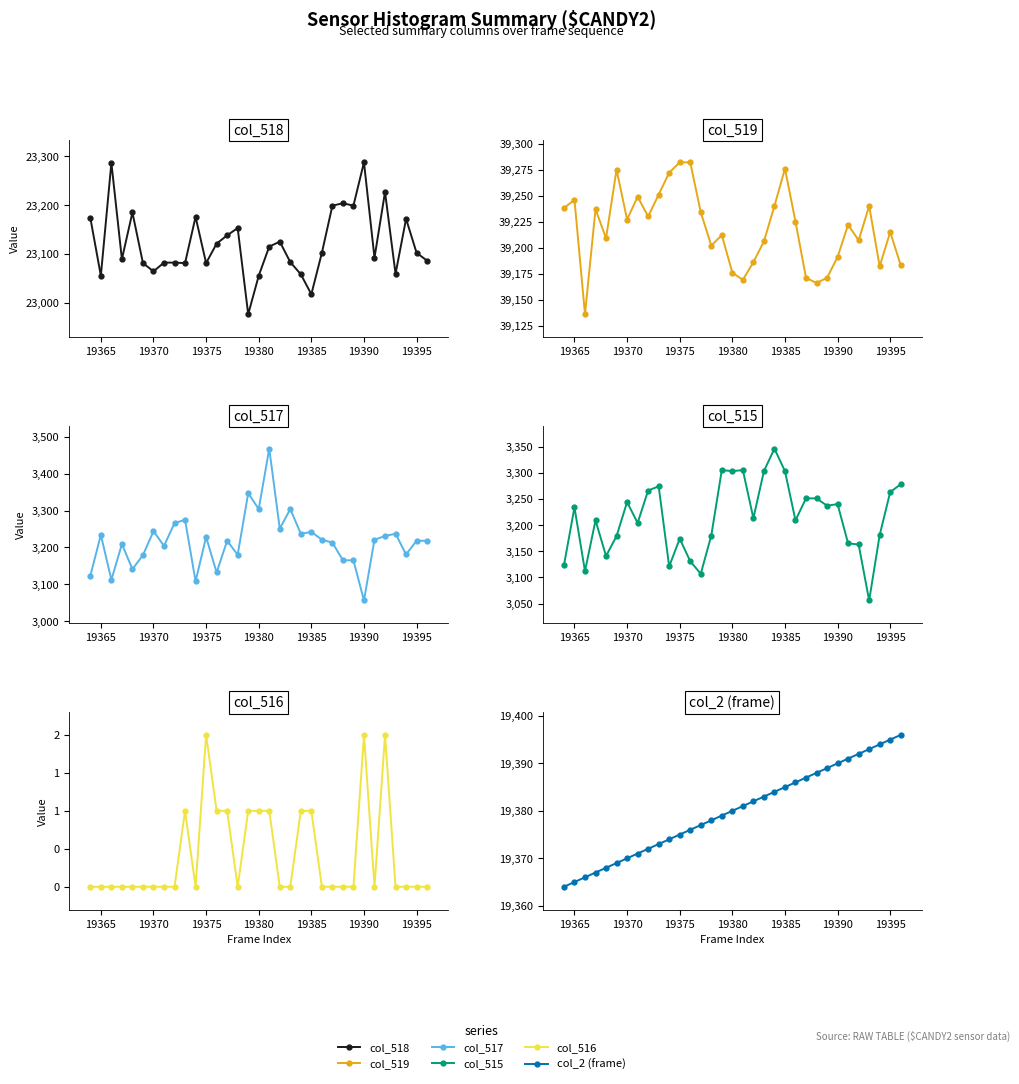

How many data points does each series have?

33